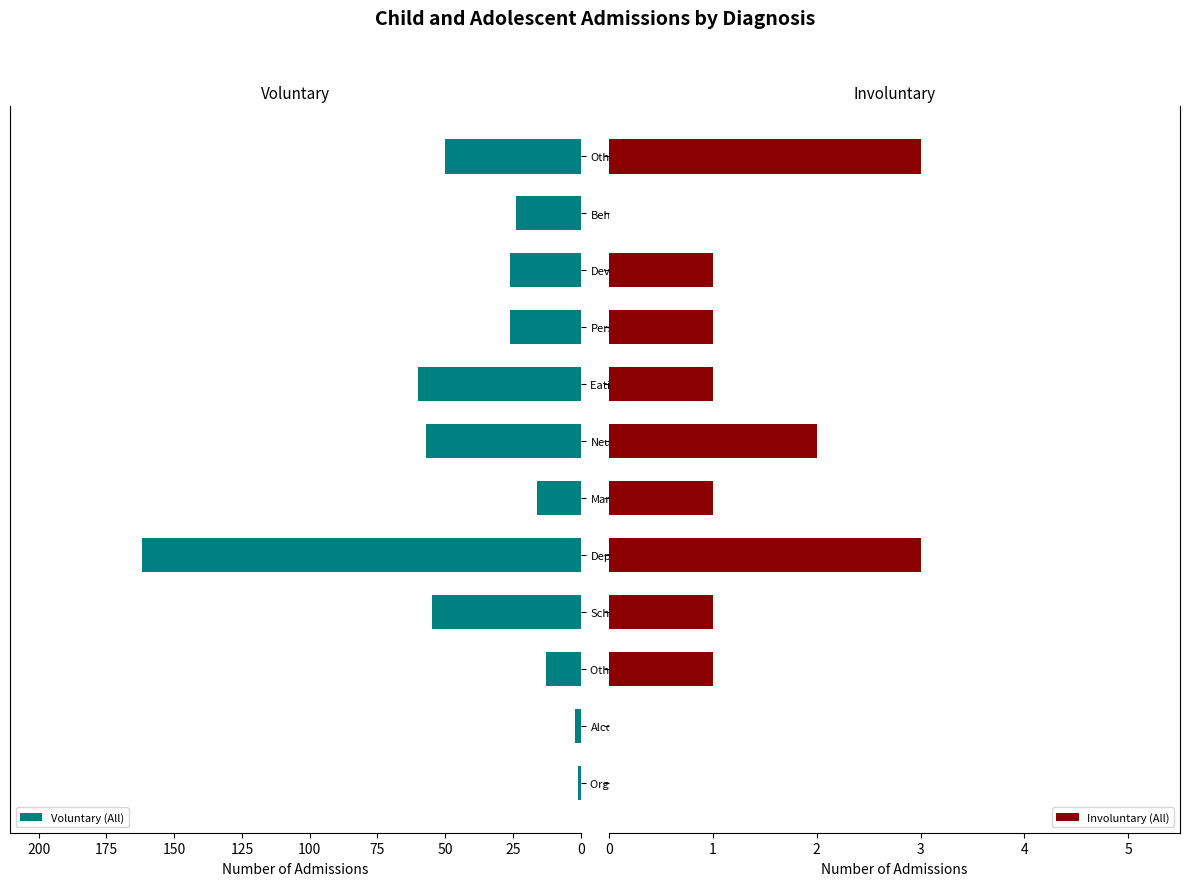

Are the bars horizontal?

Yes